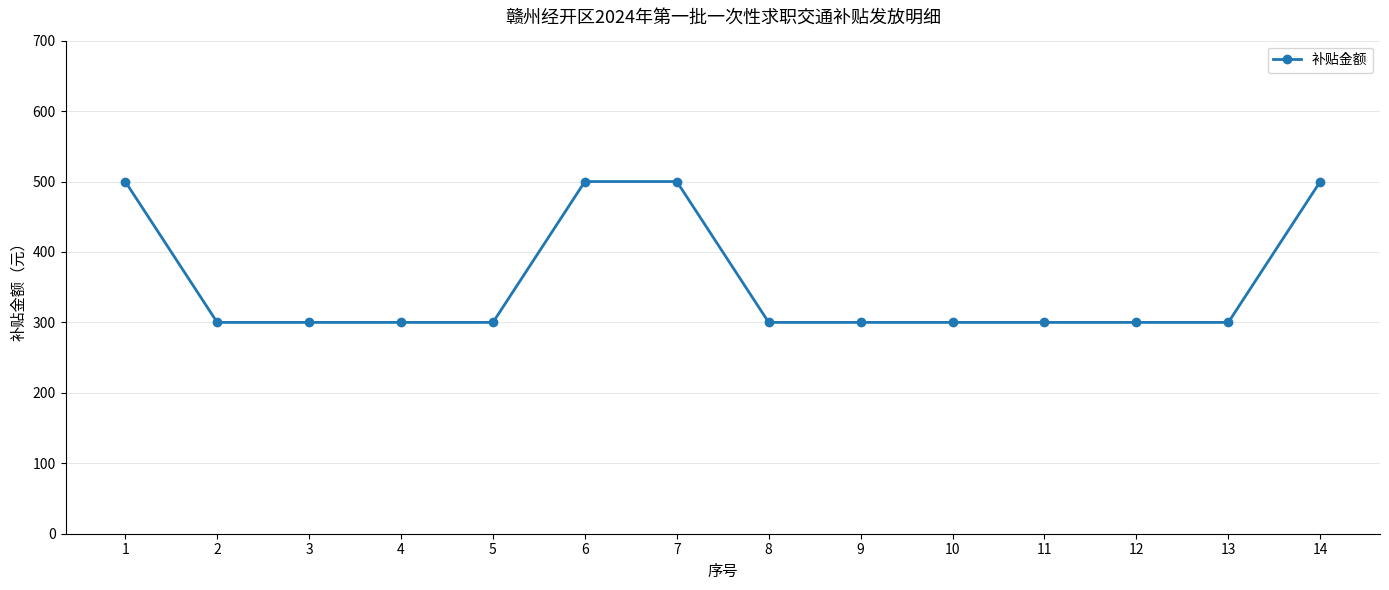

What is the change in value from 4 to 14?

+200